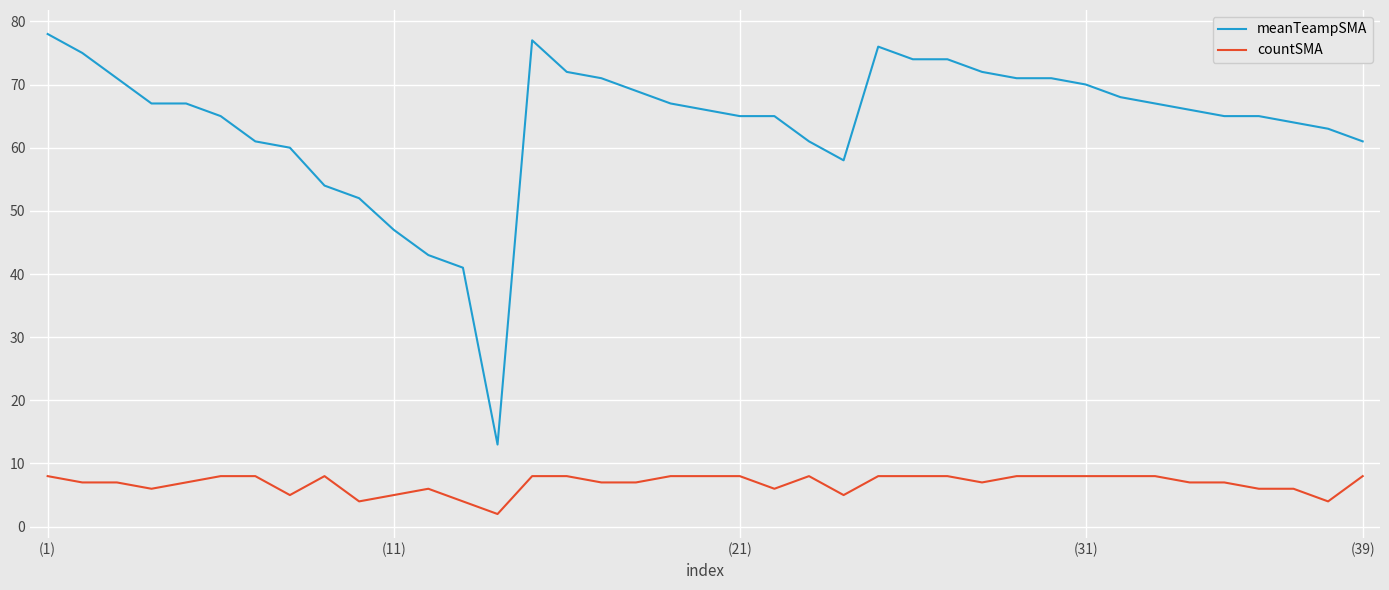

Reading left to right, what are all the values shown in this chart?

meanTeampSMA: 78	75	71	67	67	65	61	60	54	52	47	43	41	13	77	72	71	69	67	66	65	65	61	58	76	74	74	72	71	71	70	68	67	66	65	65	64	63	61
countSMA: 8	7	7	6	7	8	8	5	8	4	5	6	4	2	8	8	7	7	8	8	8	6	8	5	8	8	8	7	8	8	8	8	8	7	7	6	6	4	8